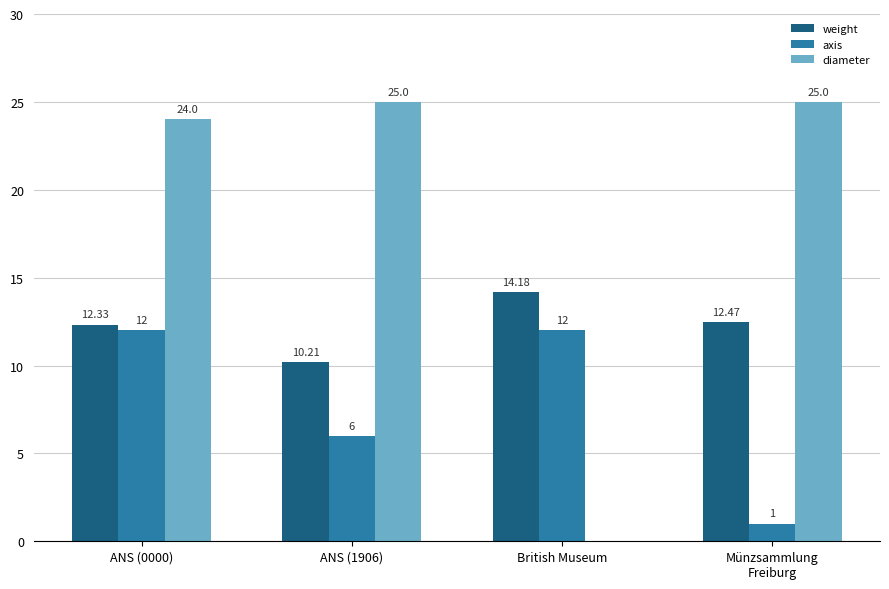

Which series has the largest total across all categories?

diameter